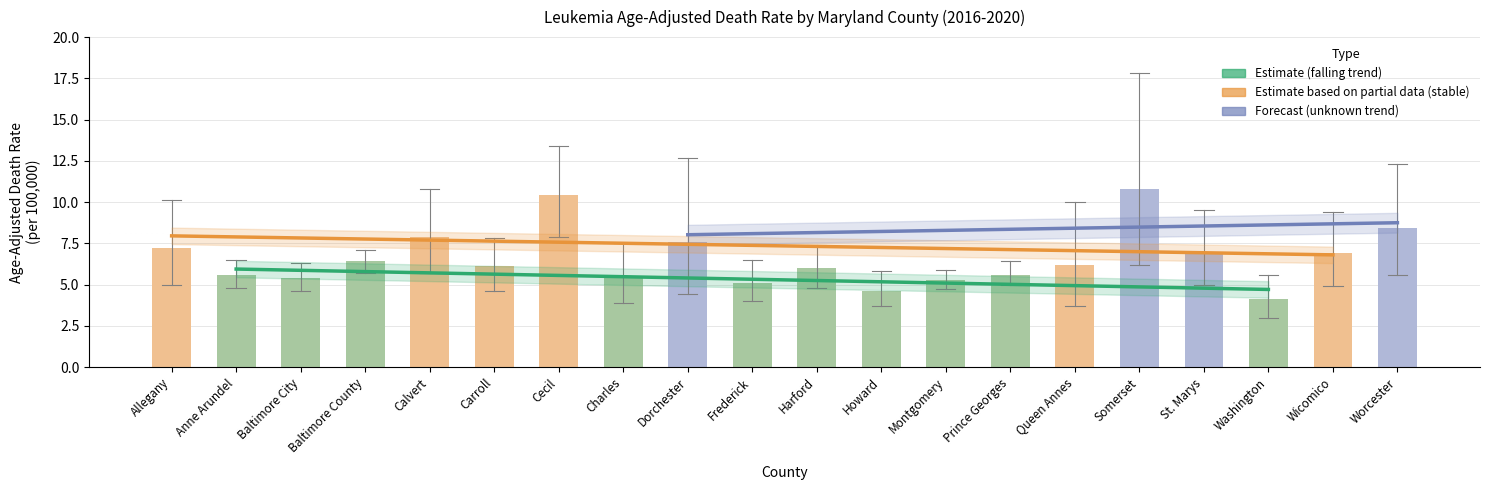

What is the average value of the Age-Adjusted Death Rate series?

6.6